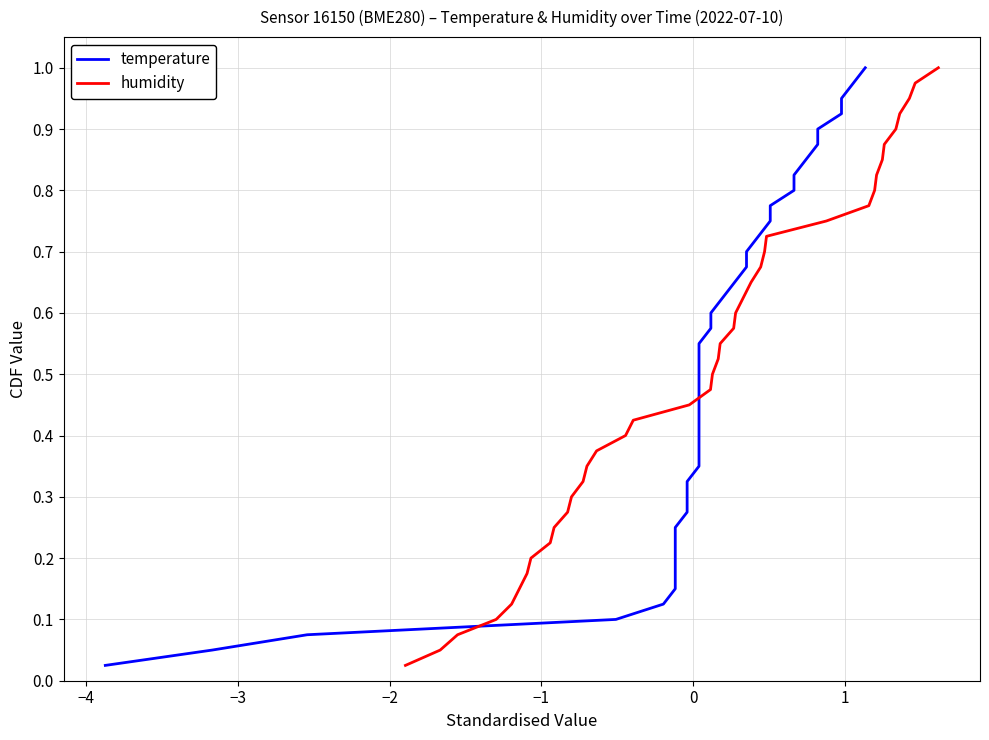

What is the average value of the humidity series?

0.5